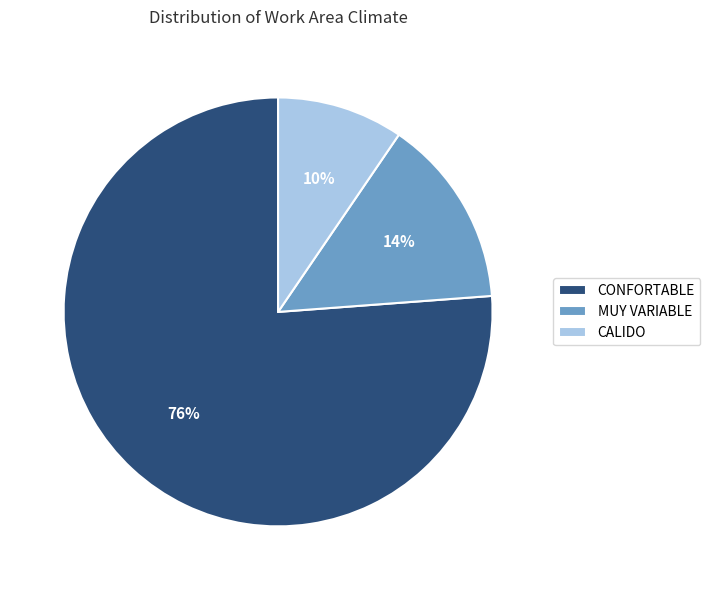

What is the ratio of the value at CALIDO to the value at MUY VARIABLE?

0.7